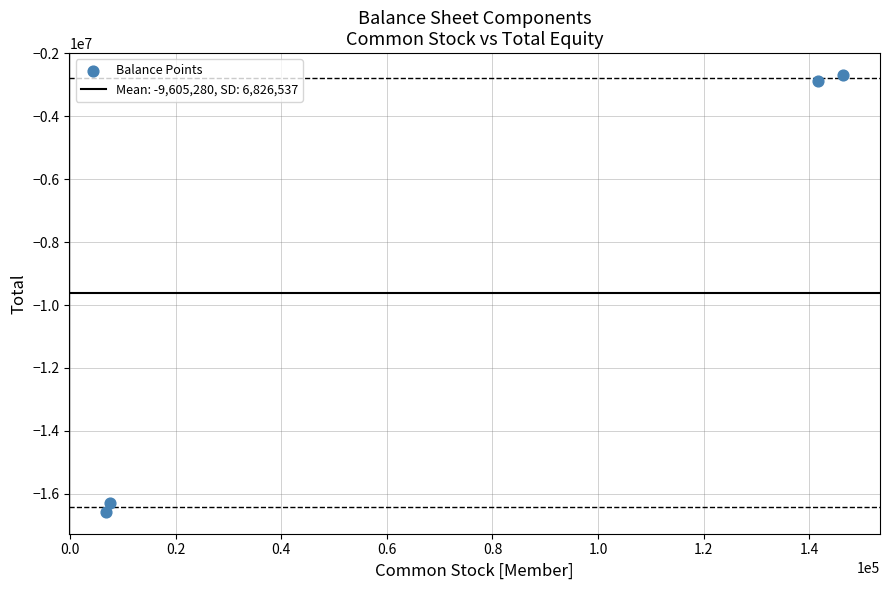

What is the average X value?

75610